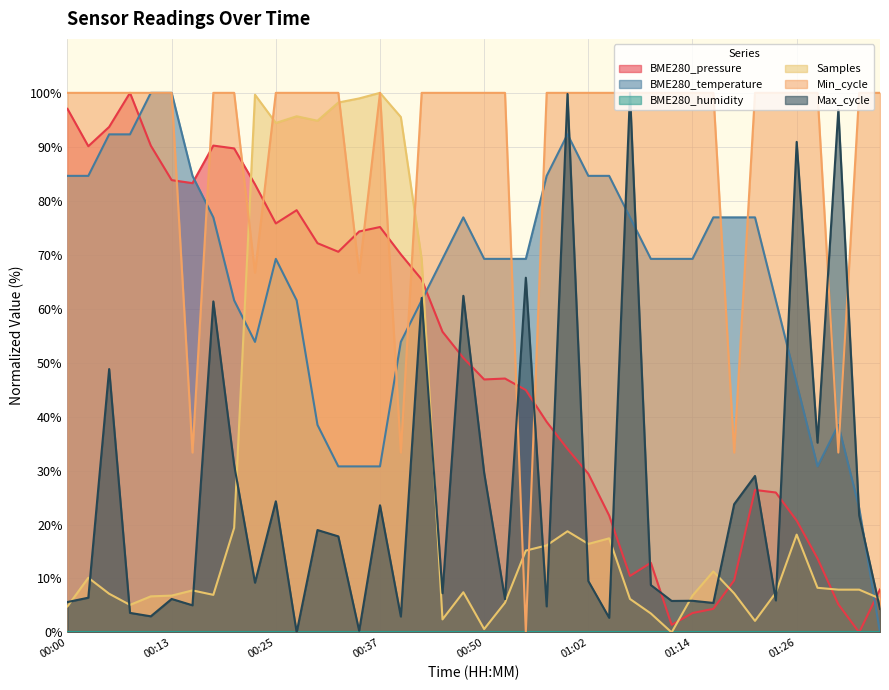

After their last crossing, which series has the higher values: Samples or Max_cycle?

Samples